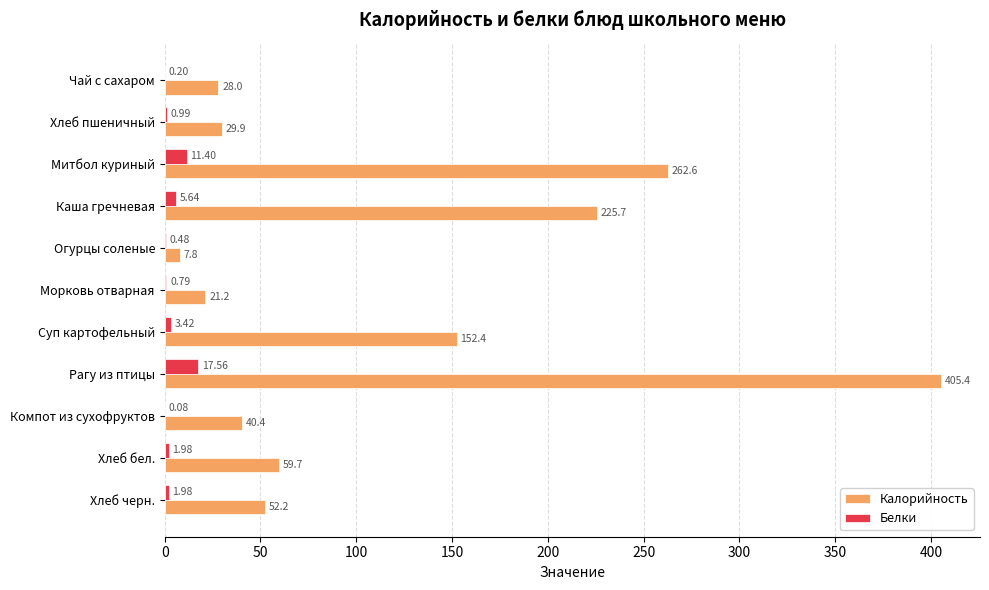

How many data points does each series have?

11